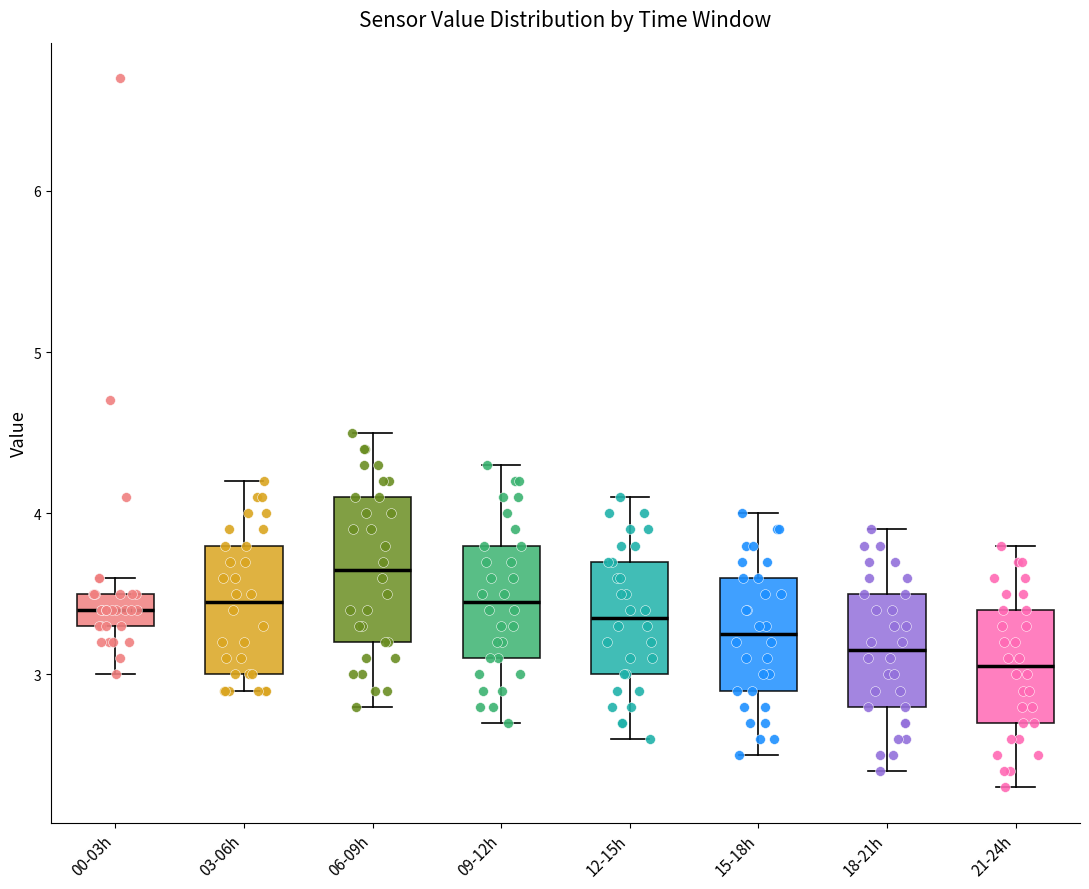

Reading left to right, transcribe this box plot: for each box, give where its median line is, the range the box spans, and where its two whiskers end, as read against the y-axis. The values are not printed on the chart, so give them approximately, as read against the axis.

00-03h: median 3.4, box 3.3 to 3.5, whiskers 3.0 to 3.6
03-06h: median 3.5, box 3.0 to 3.8, whiskers 2.9 to 4.2
06-09h: median 3.7, box 3.2 to 4.1, whiskers 2.8 to 4.5
09-12h: median 3.5, box 3.1 to 3.8, whiskers 2.7 to 4.3
12-15h: median 3.4, box 3.0 to 3.7, whiskers 2.6 to 4.1
15-18h: median 3.3, box 2.9 to 3.6, whiskers 2.5 to 4.0
18-21h: median 3.2, box 2.8 to 3.5, whiskers 2.4 to 3.9
21-24h: median 3.1, box 2.7 to 3.4, whiskers 2.3 to 3.8